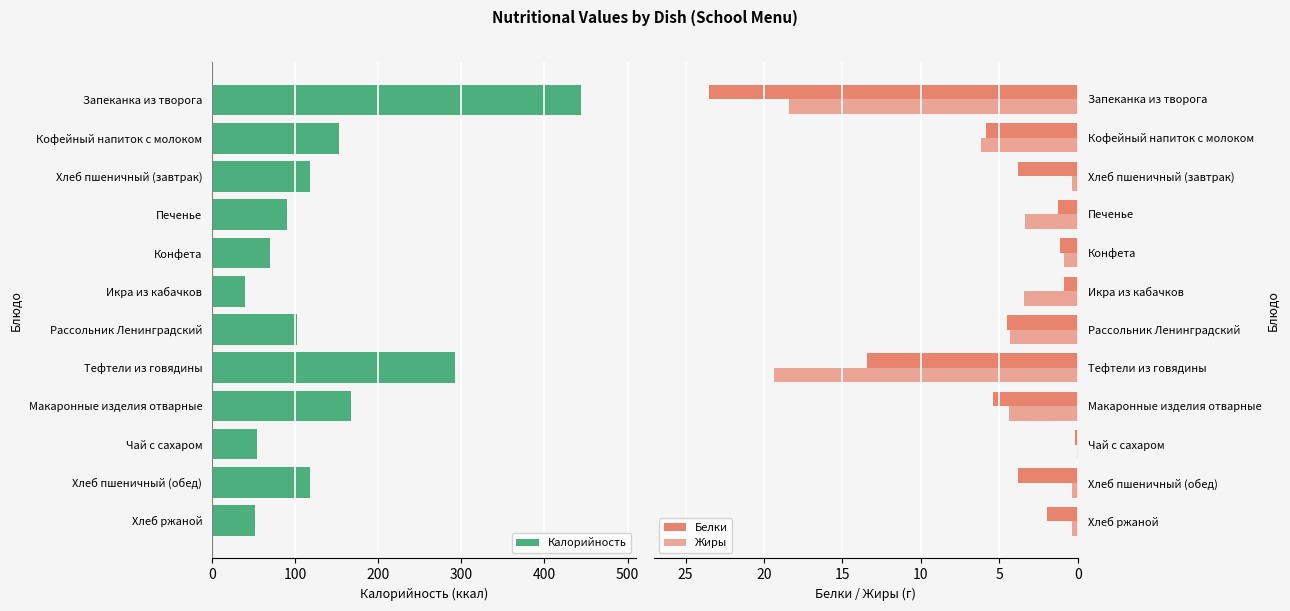

How many data points does each series have?

12